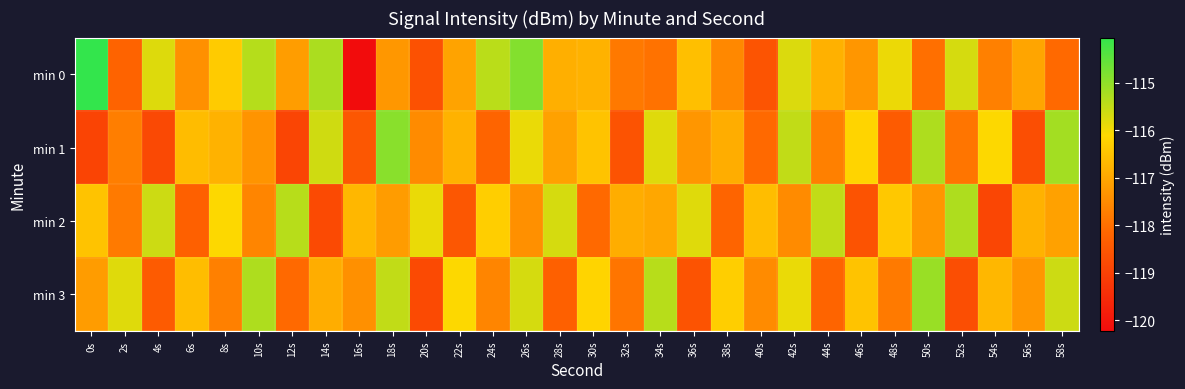

Which category has the highest value across all series?

0s